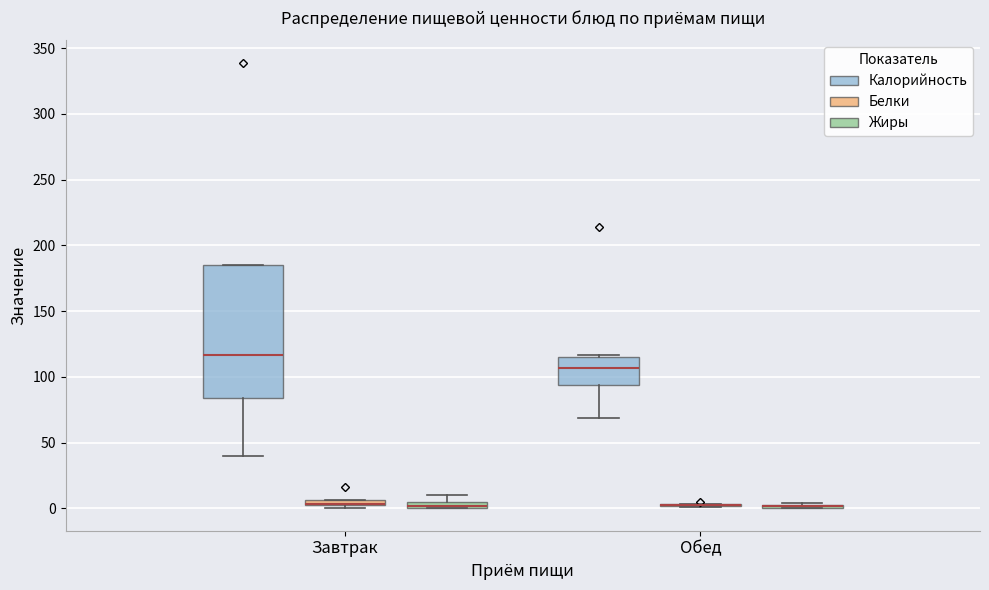

Which box is the tallest, from its lower edge to its upper edge?

Завтрак (Калорийность)